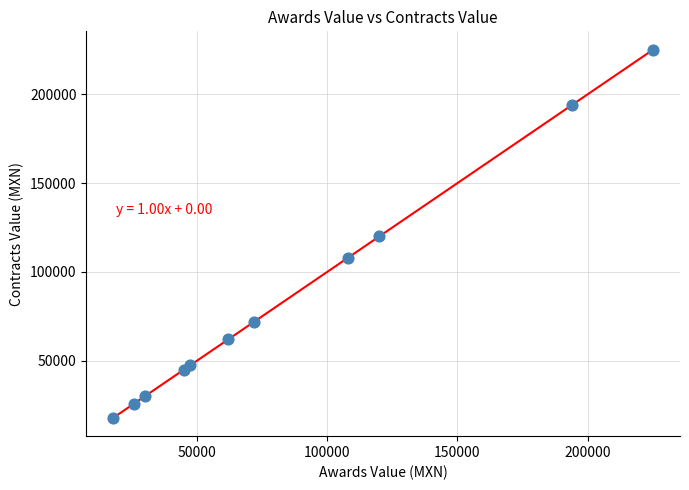

What is the range of X values (max minus min)?

207000.0